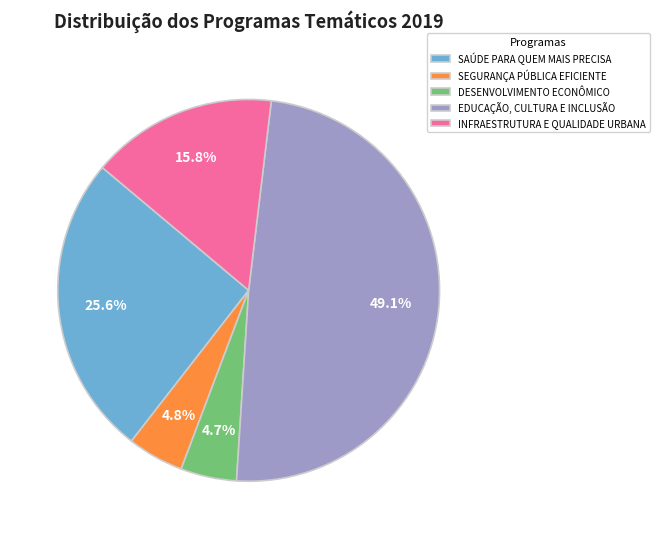

Is there a majority slice in this chart?

No